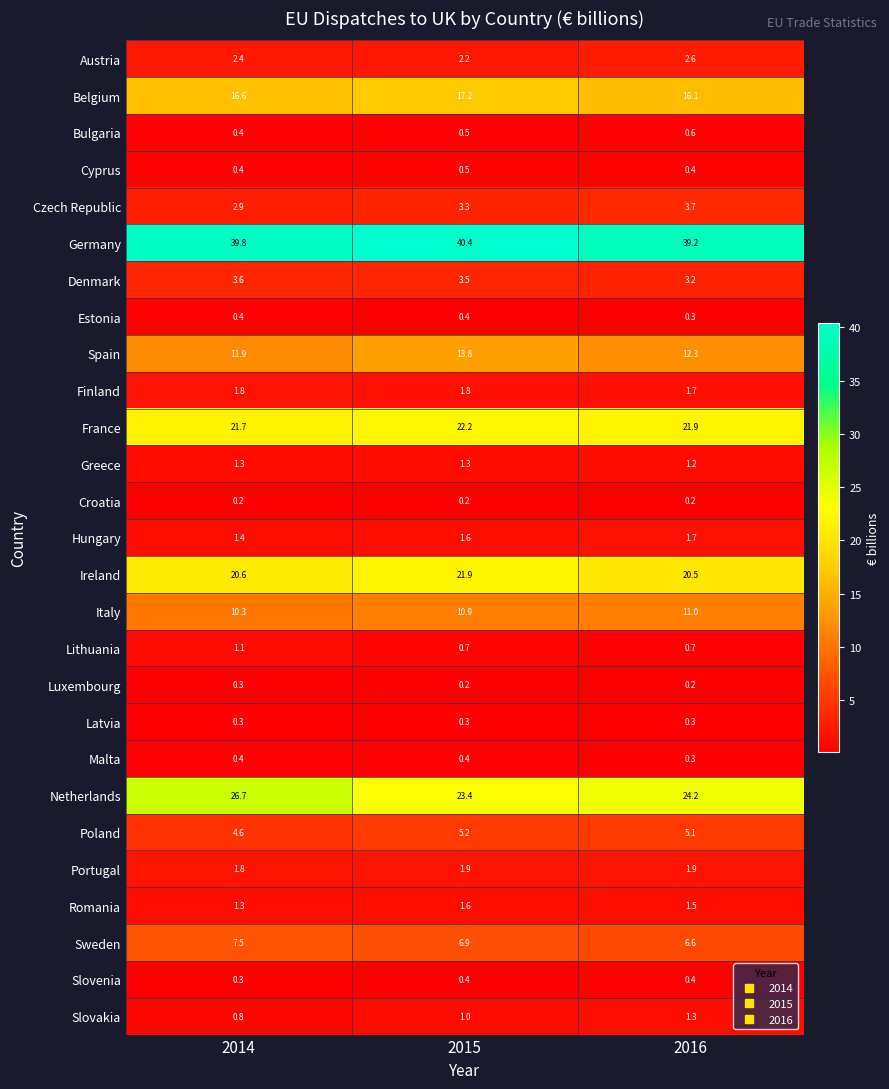

Rank the categories by France value from highest to lowest.

2015, 2016, 2014